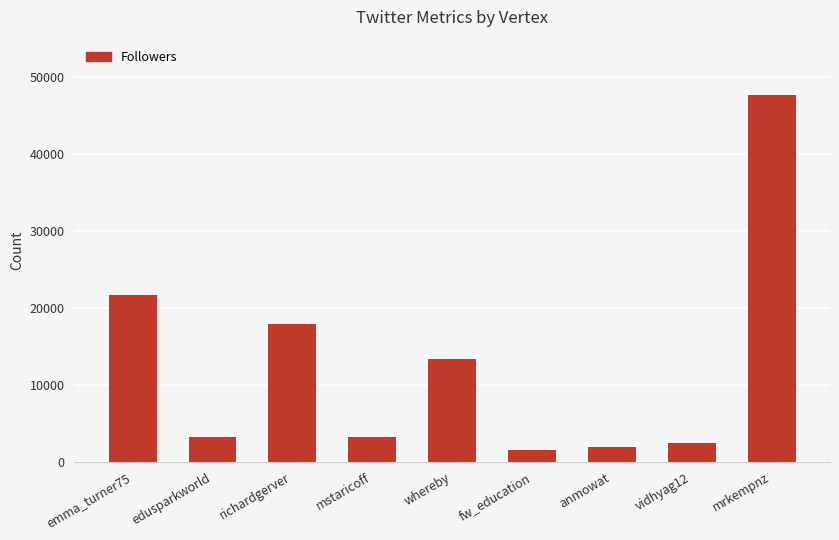

Are the bars horizontal?

No